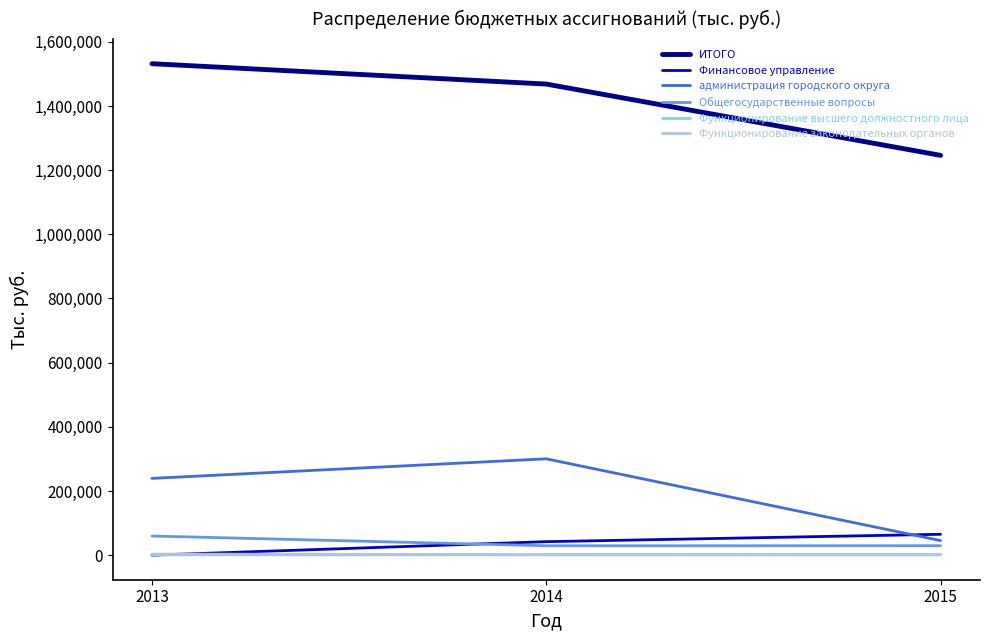

What is the maximum value shown in the chart?

1531795.3